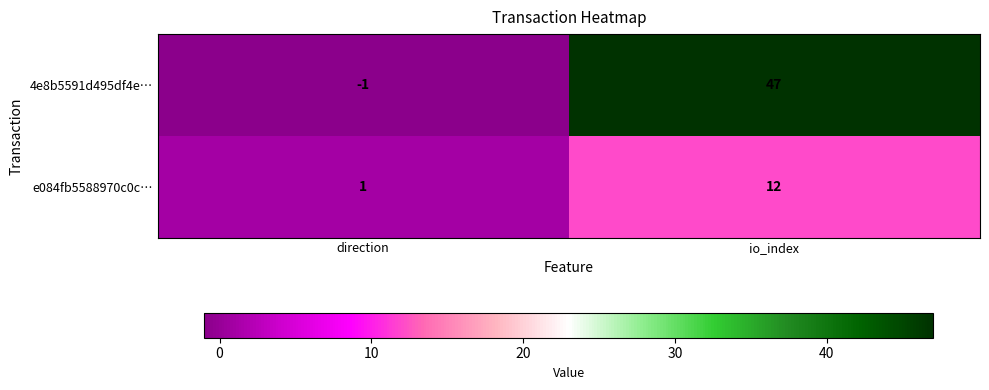

Reading left to right, extract all data points from this chart.

4e8b5591d495df4e…: -1	47
e084fb5588970c0c…: 1	12